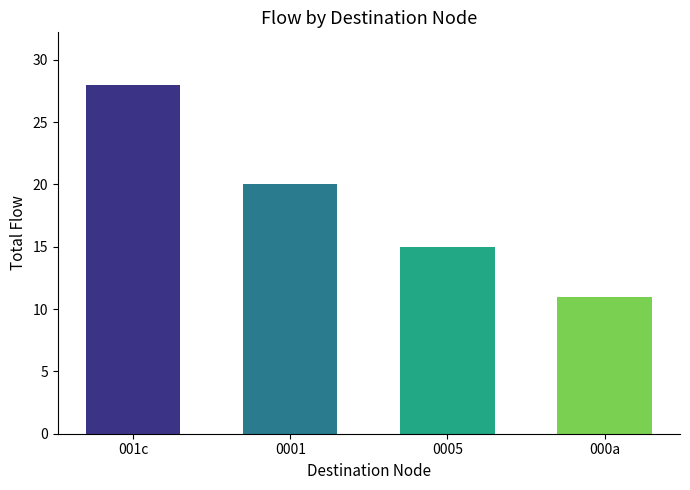

What is the change in value from 001c to 0001?

-8